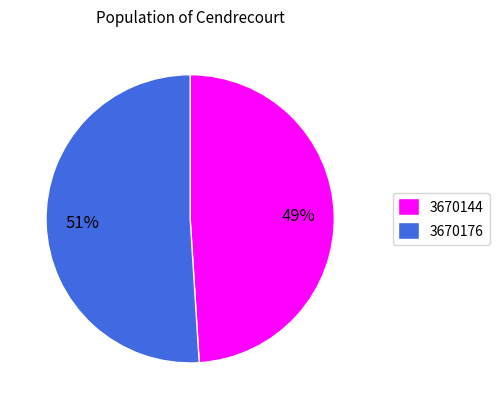

To the nearest percent, what is the average slice percentage?

50%